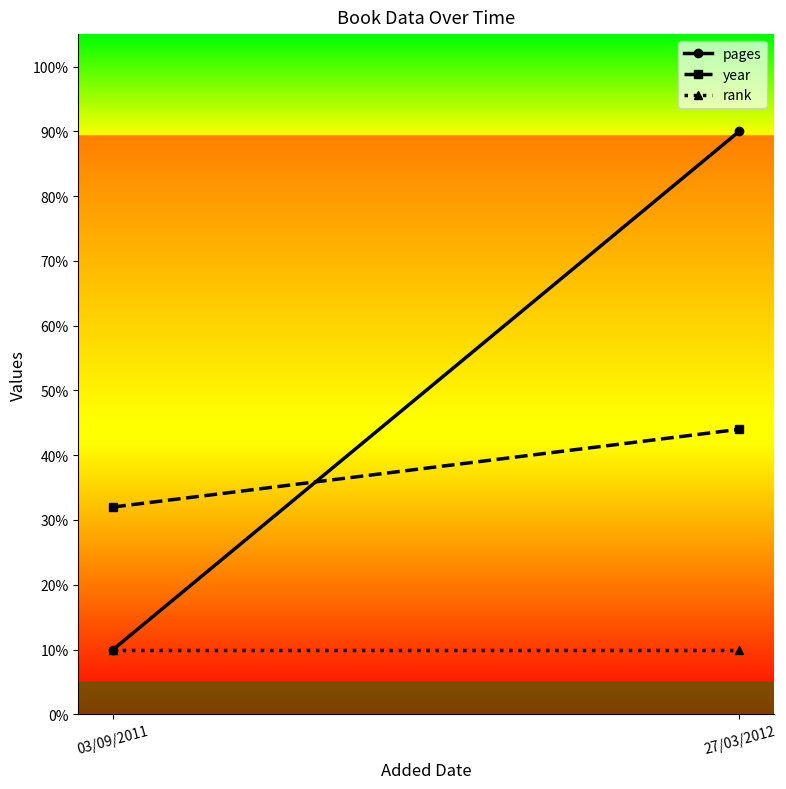

What position from the right is 03/09/2011?

2